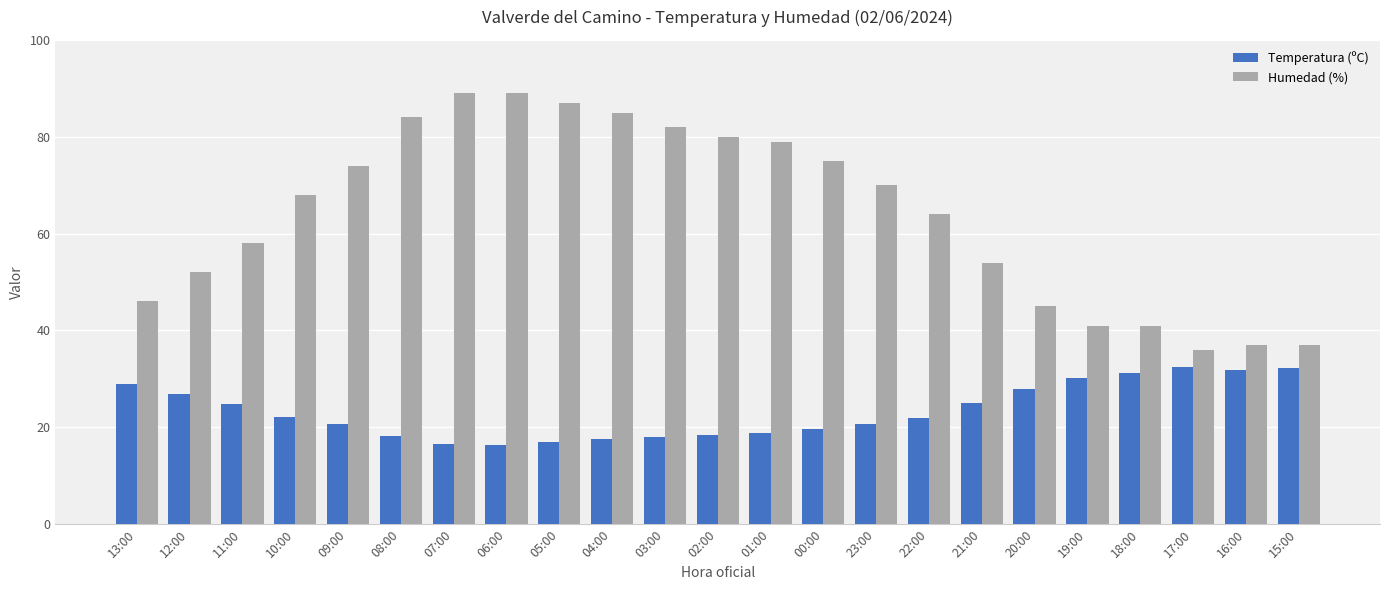

What is the highest value of the Humedad (%) series?

89.0